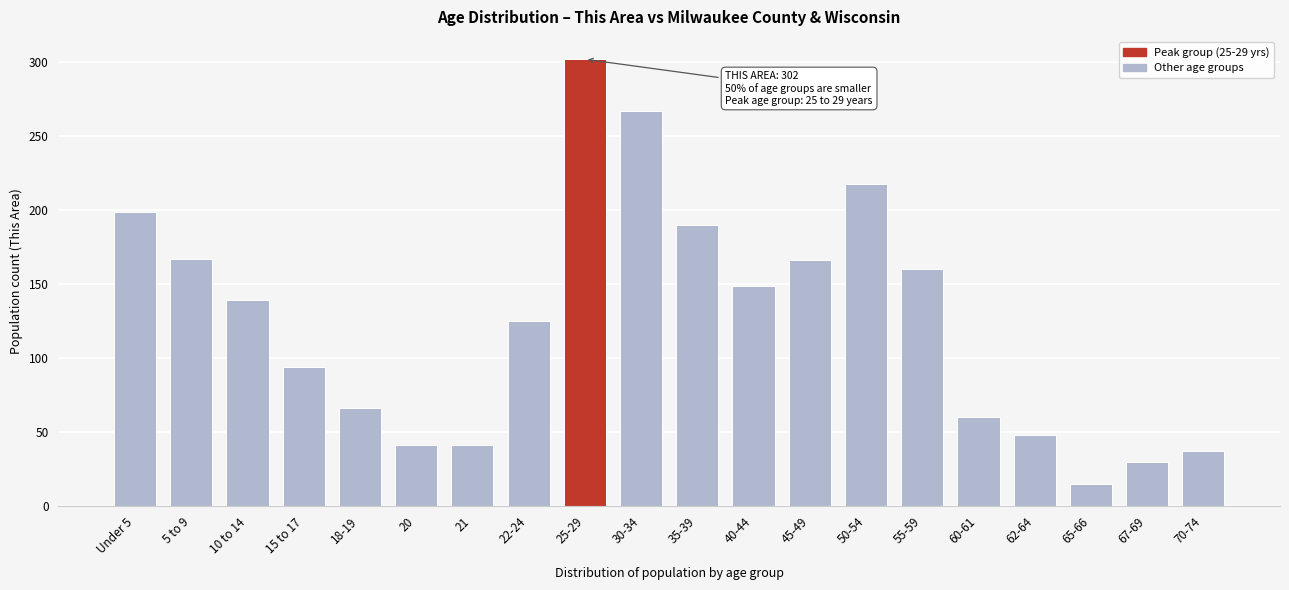

What is the maximum value shown in the chart?

302